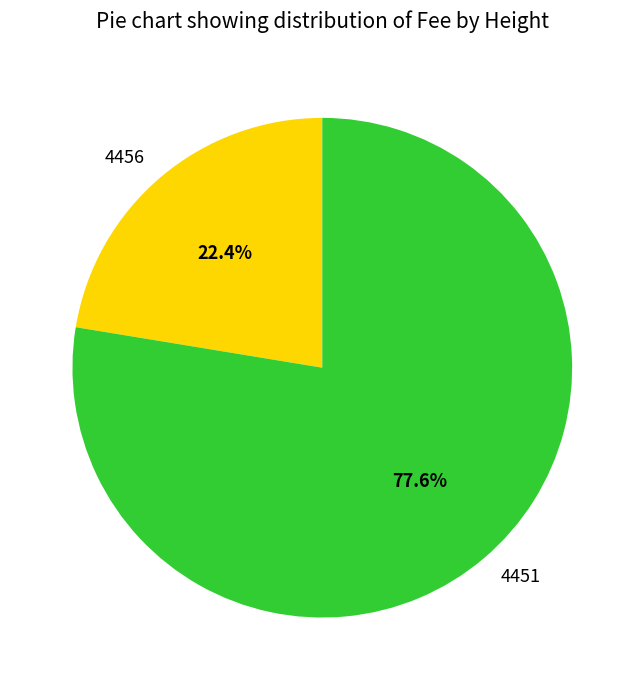

How many slices are in this pie chart?

2